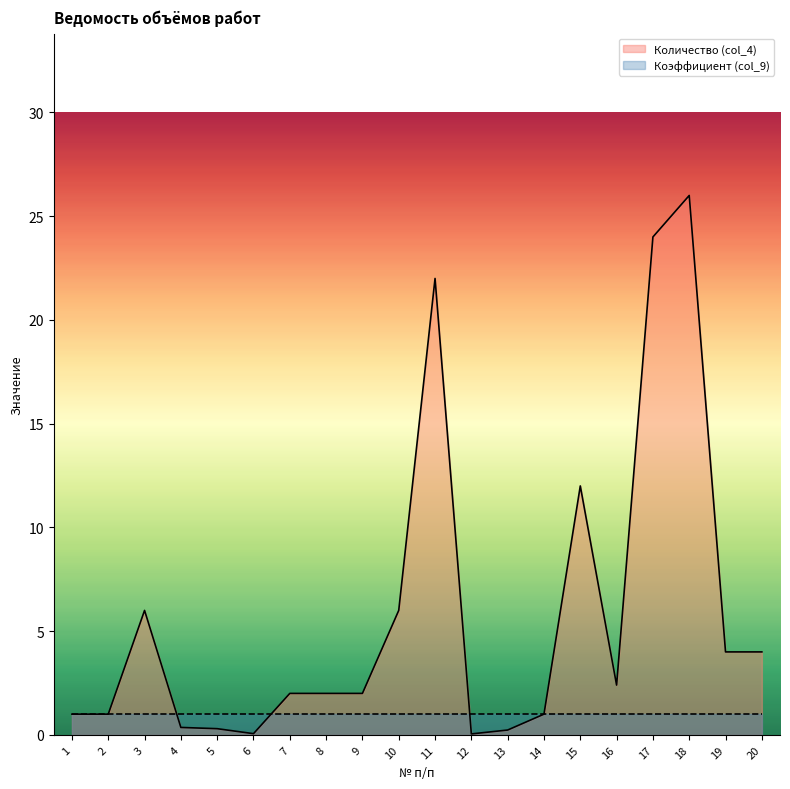

What is the ratio of the value at 1 to the value at 19?

0.2